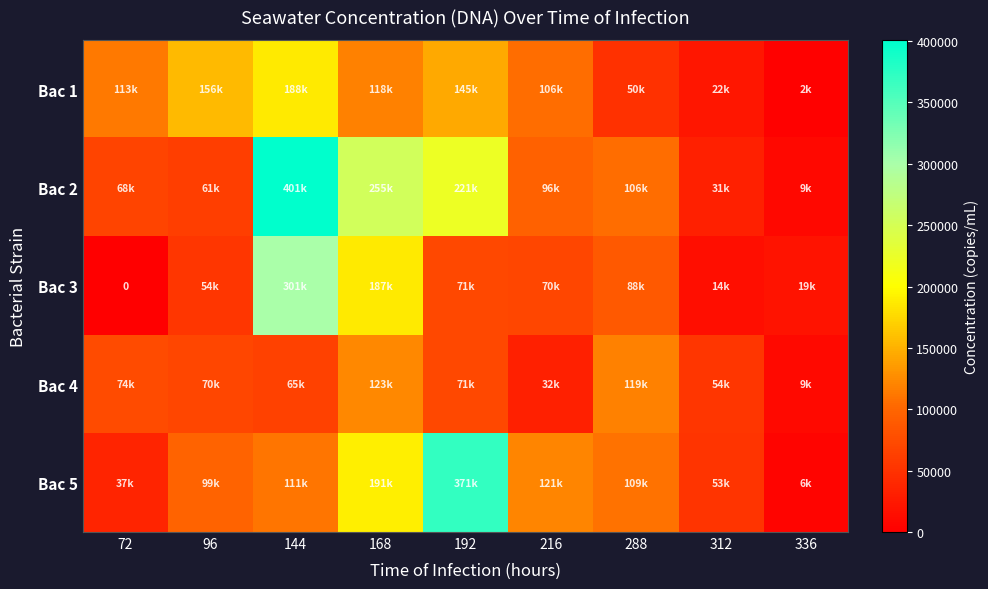

What is the difference between the second highest and minimum values in the Bac 1 series?

153693.3